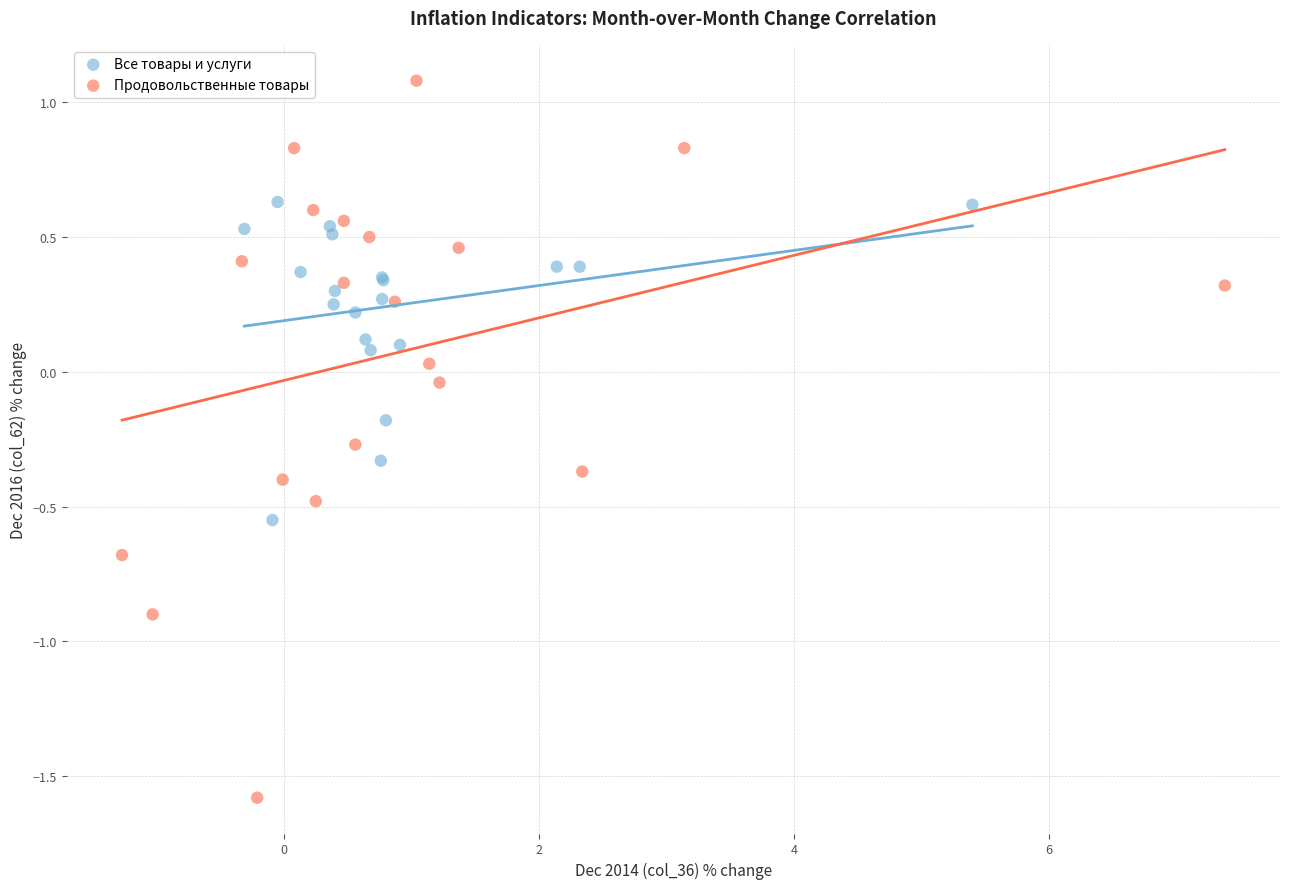

What are all the series names shown in the legend?

Все товары и услуги, Продовольственные товары